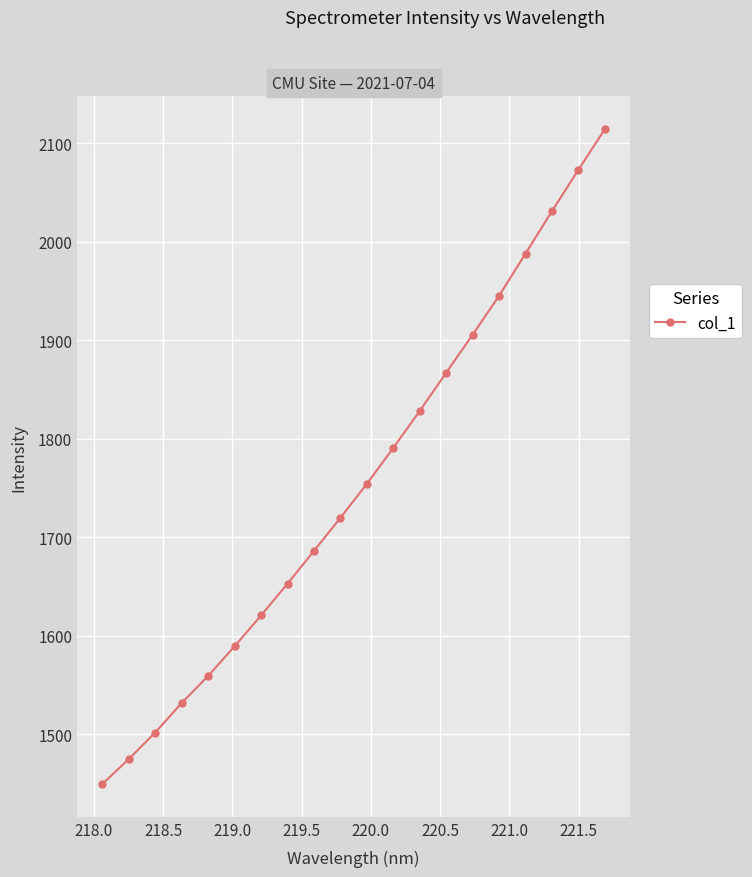

What is the greatest value displayed?

2114.4